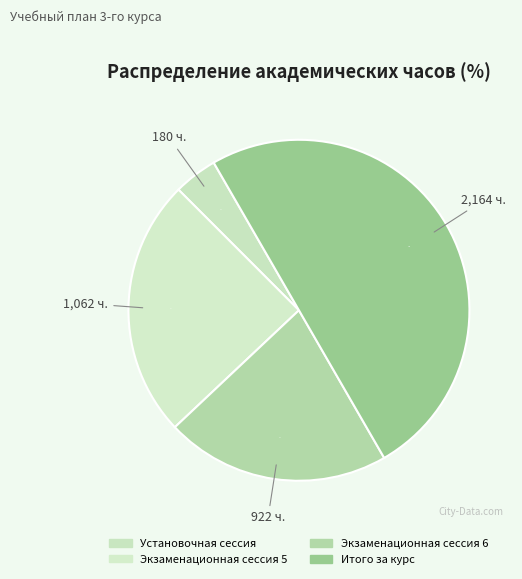

Count the number of slices in the pie.

4